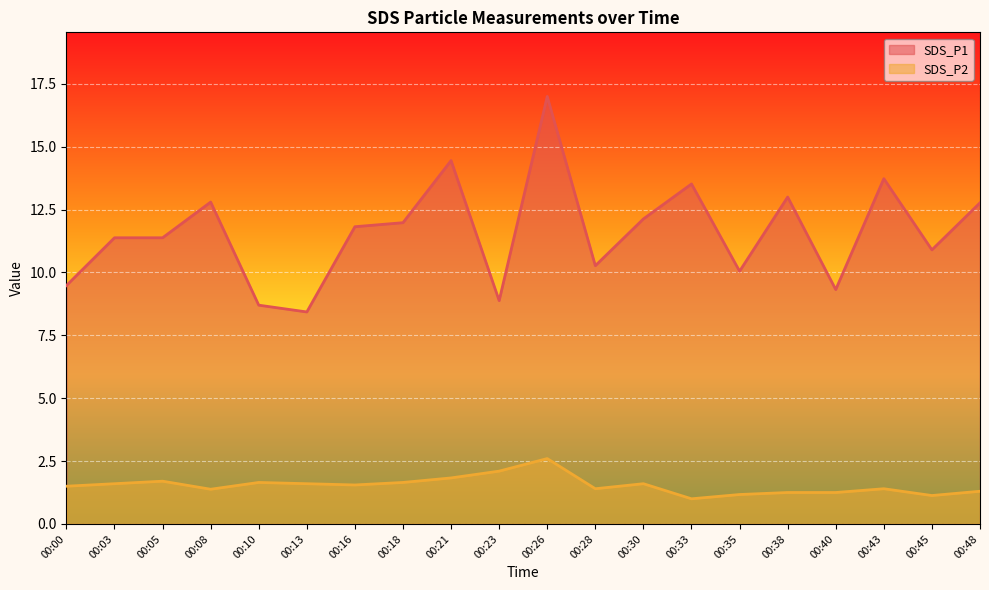

True or false: SDS_P1 and SDS_P2 intersect in this chart.

False